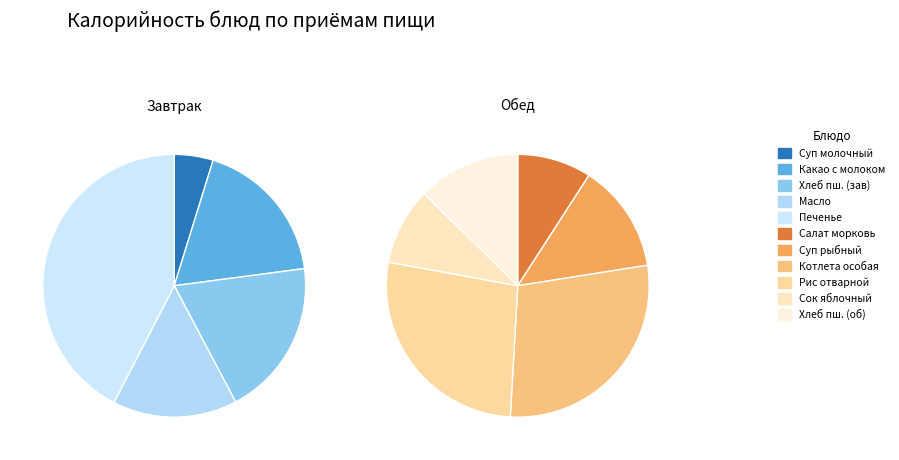

Do Рис отварной с маслом сливочным and Сок яблочный together represent more than half of the pie?

No